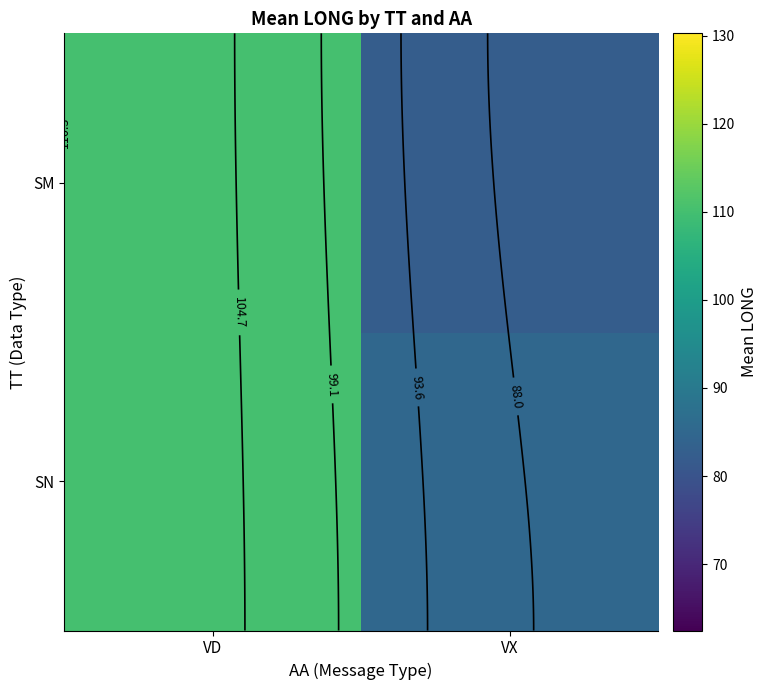

What is the average value of the SM series?

96.4